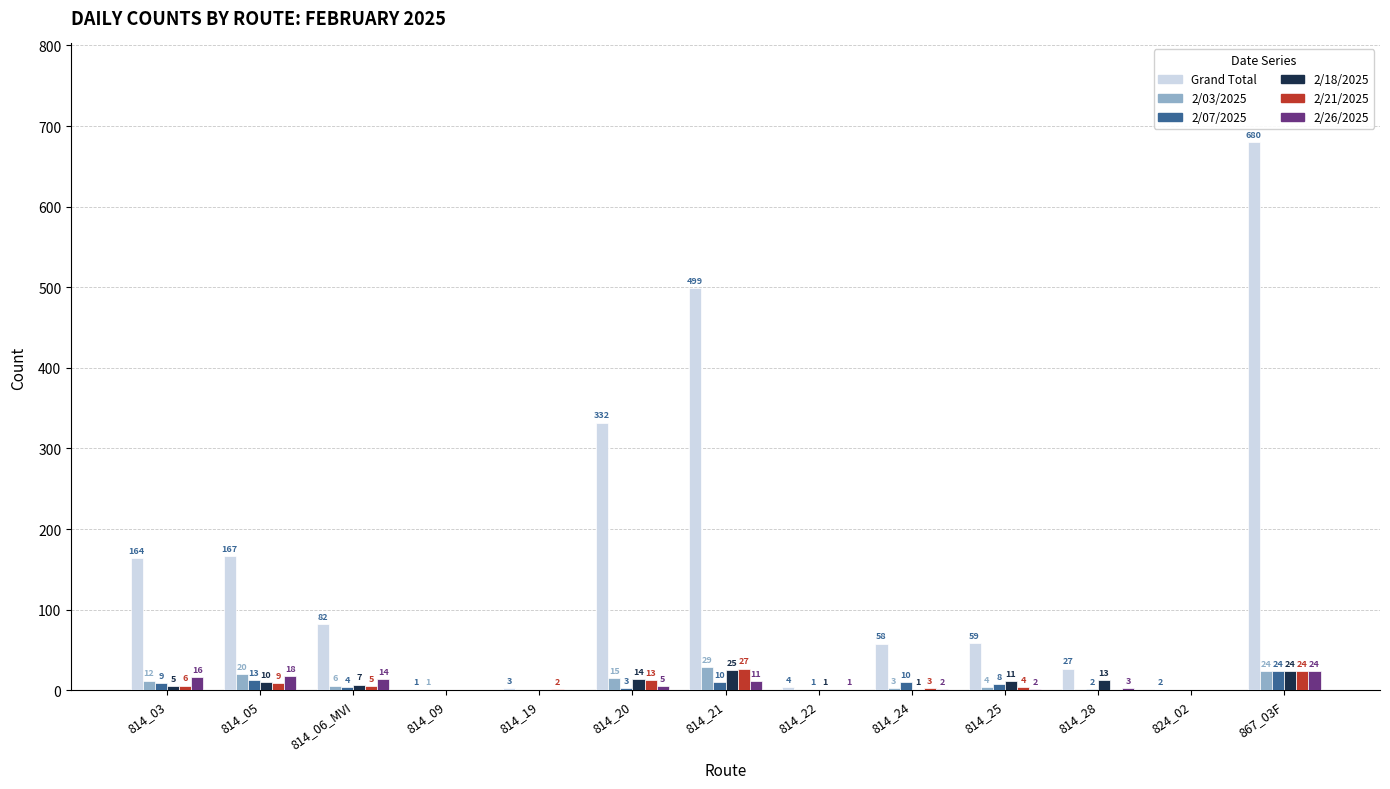

What is the sum of the 2/18/2025 values at 814_28 and 814_03?

18